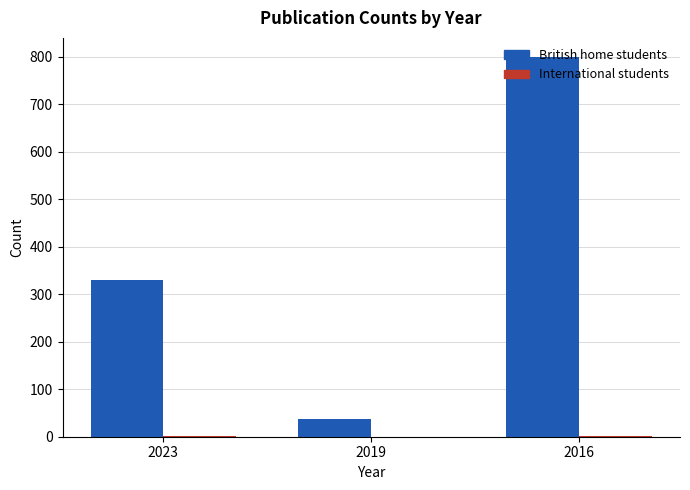

Which series has the widest spread of values?

British home students